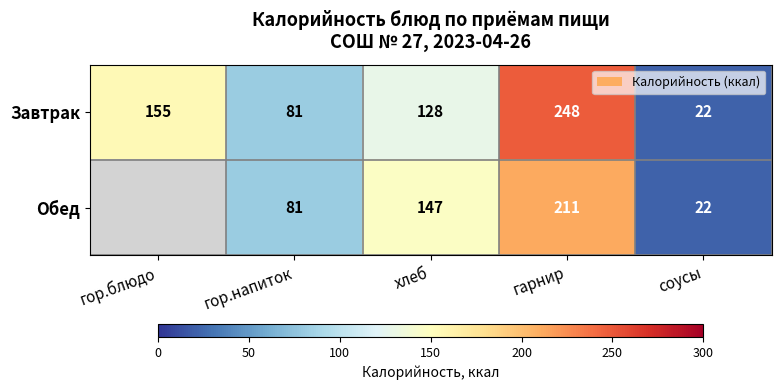

How many data points does each series have?

5